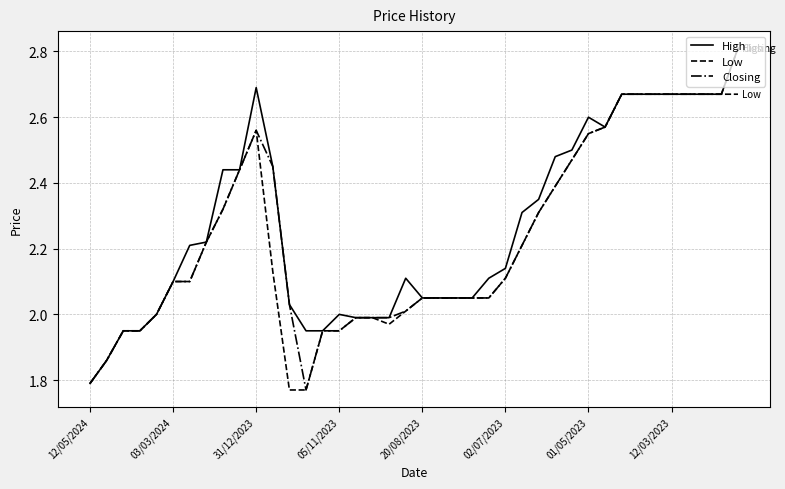

What are all the series names shown in the legend?

High, Low, Closing